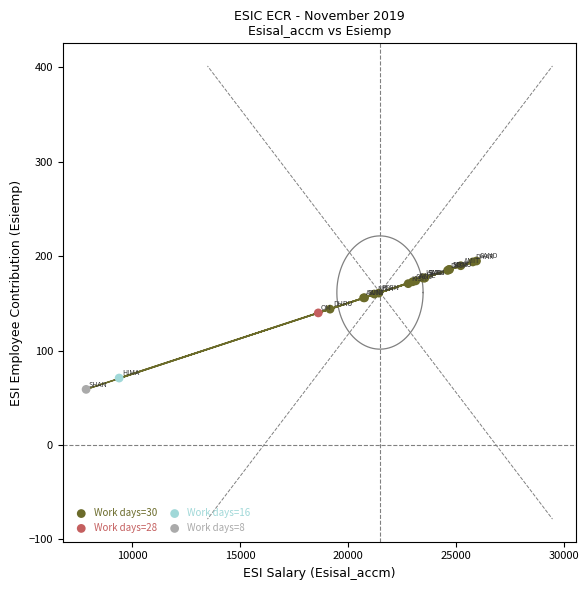

What are all the series names shown in the legend?

Work days=30, Work days=28, Work days=16, Work days=8